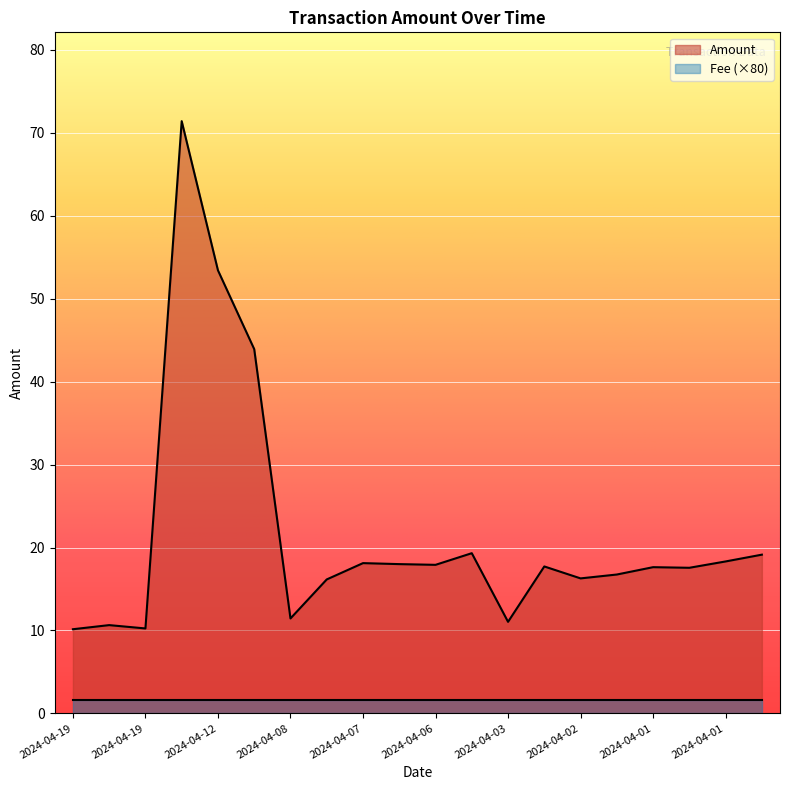

At which label does the data first exceed 17?

2024-04-15